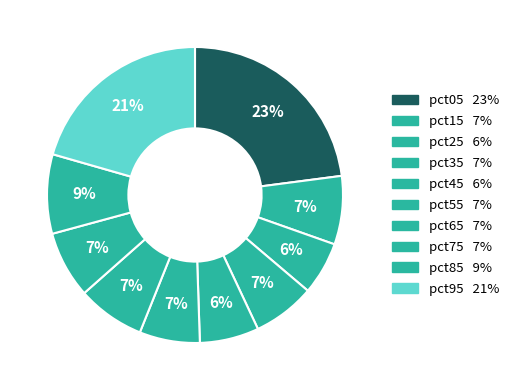

Is it true that pct45 is 16% of the pie?

False